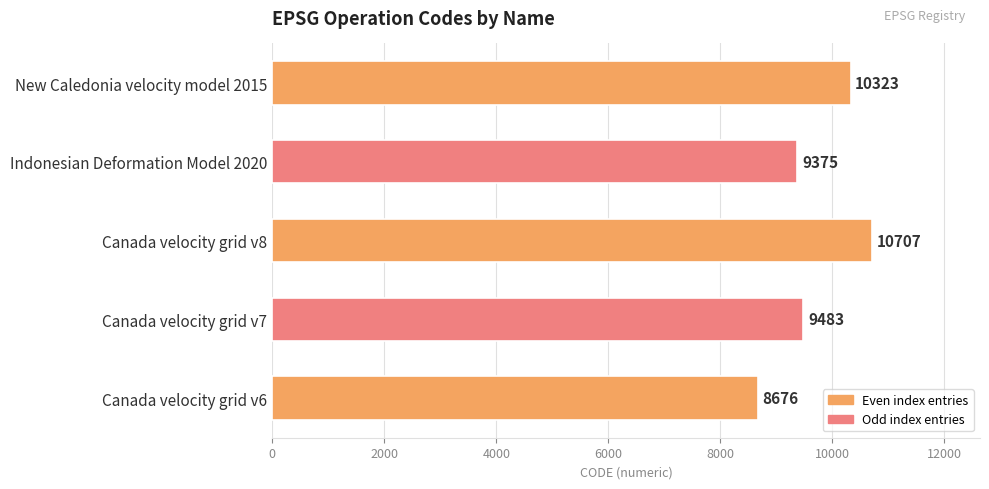

What is the difference between the values at Canada velocity grid v6 and Indonesian Deformation Model 2020?

699